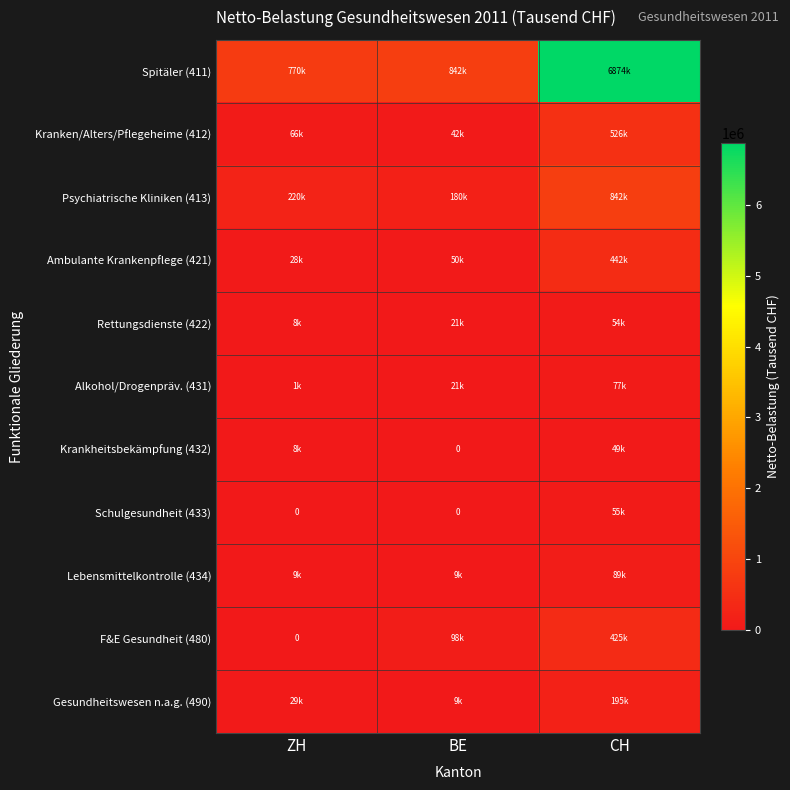

At how many categories does at least one series exceed 3070174?

1